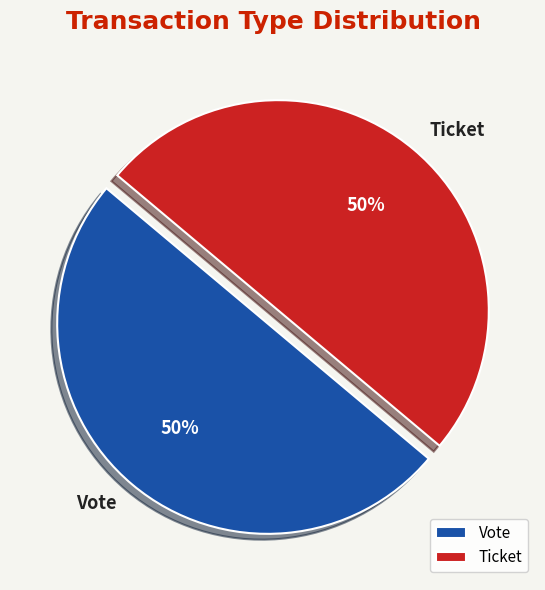

What percentage is the Vote slice, to the nearest percent?

50%